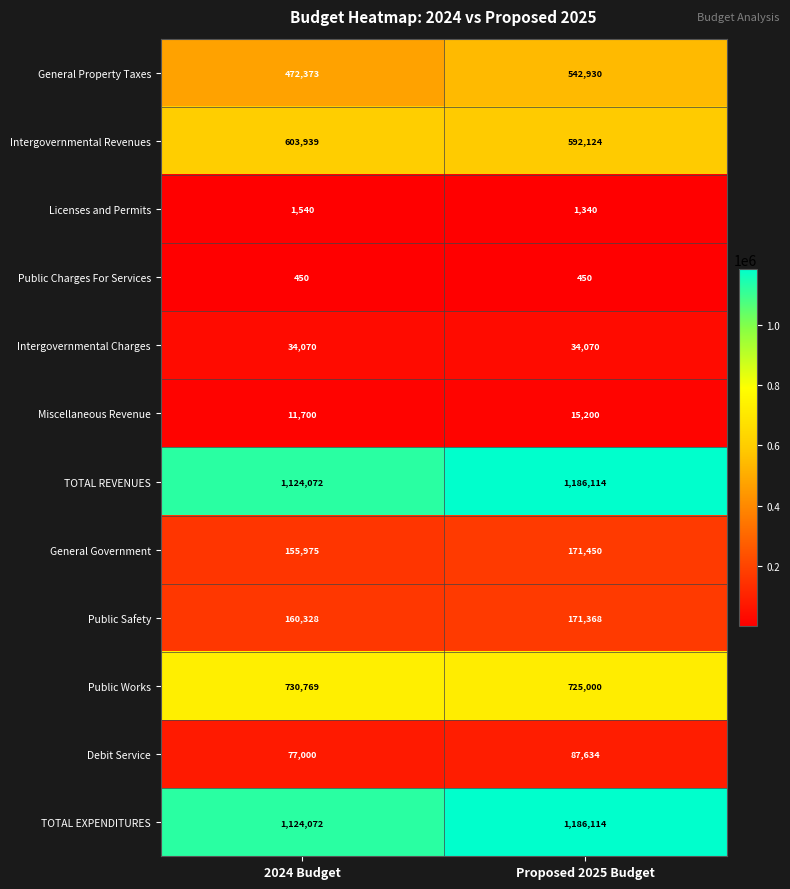

Which series changed the most between 2024 Budget and Proposed 2025 Budget?

General Property Taxes